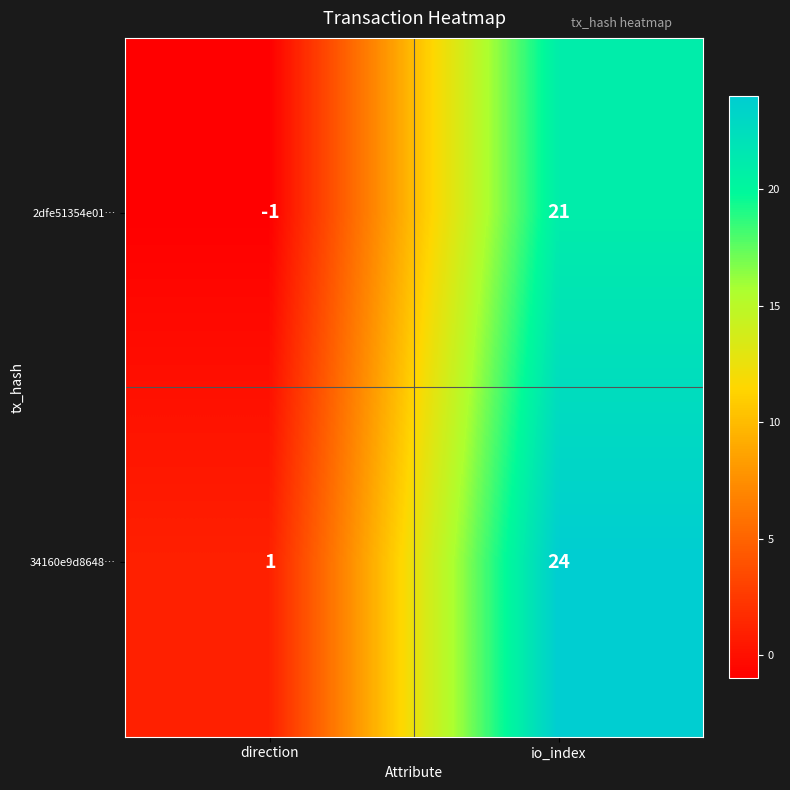

The value of 2dfe51354e01… at direction is -1. True or false?

True